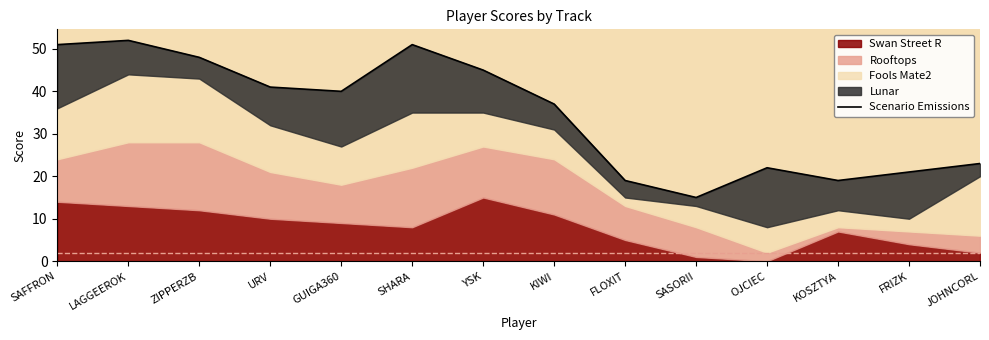

Does the chart display data point markers on the line(s)?

No